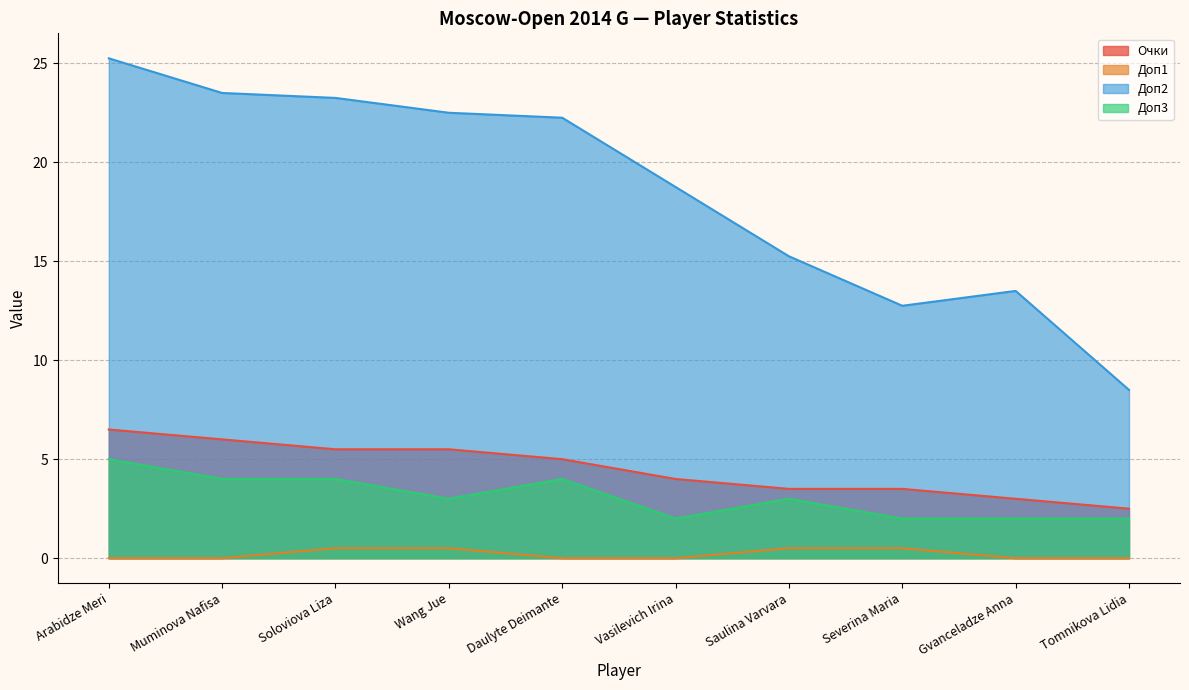

At which category is the sum across all series the highest?

Arabidze Meri